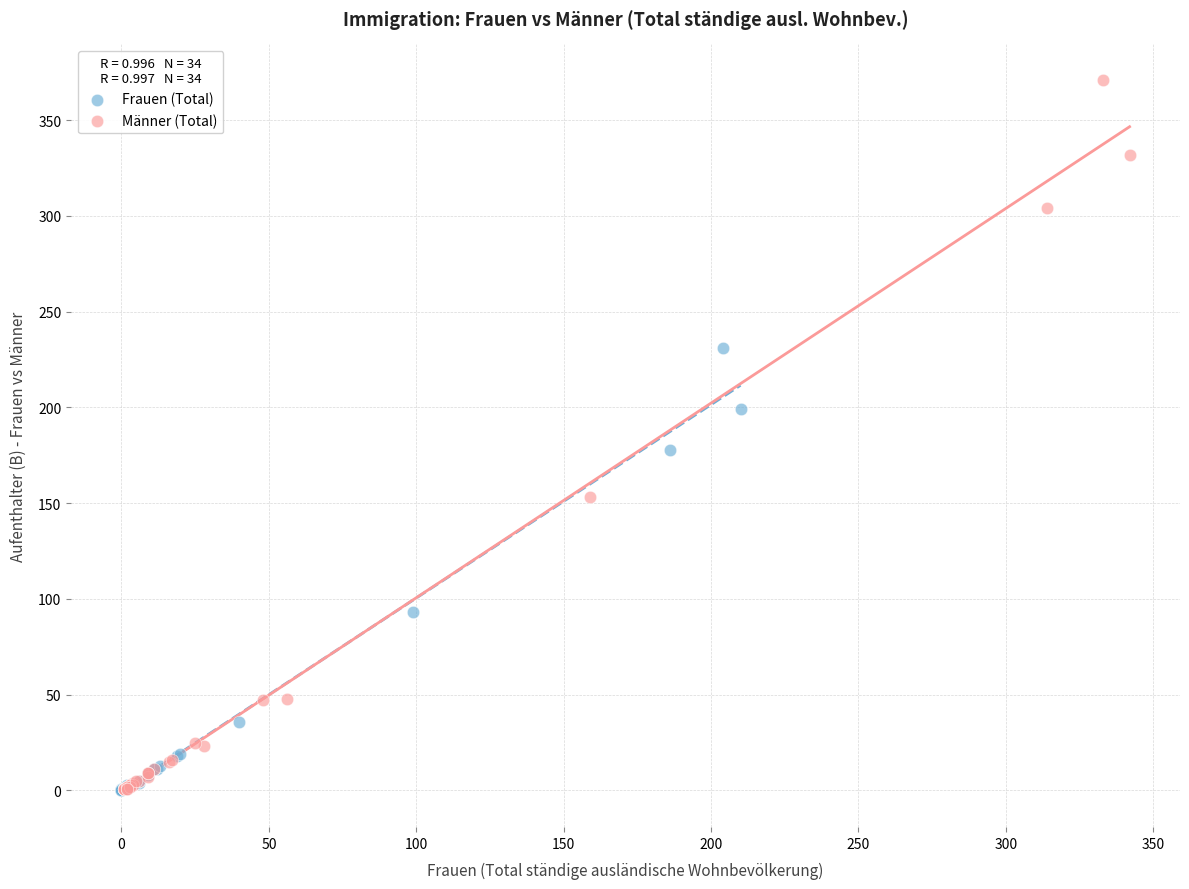

Which series reaches the maximum Y coordinate?

Männer (Total)